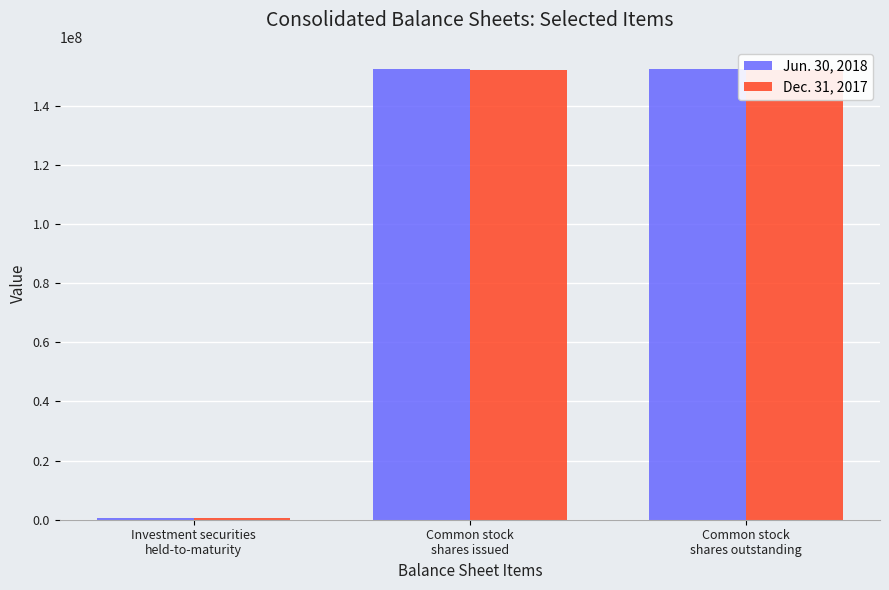

What value does the Jun. 30, 2018 series have at Common stock
shares outstanding?

152351000